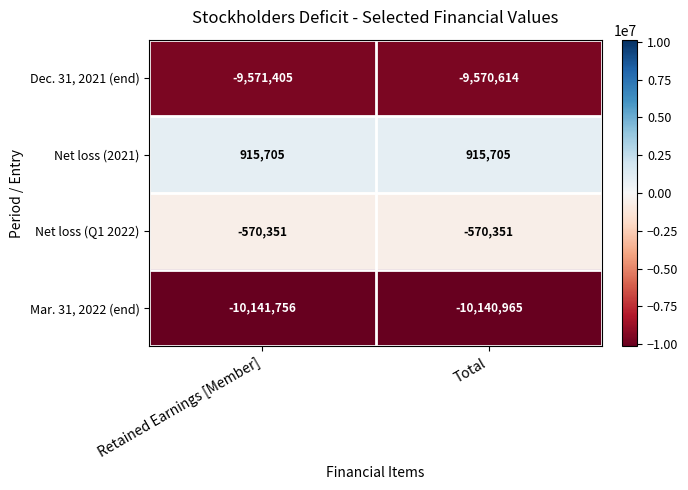

Reading right to left, extract all data points from this chart.

Dec. 31, 2021 (end): Total=-9570614	Retained Earnings [Member]=-9571405
Net loss (2021): Total=915705	Retained Earnings [Member]=915705
Net loss (Q1 2022): Total=-570351	Retained Earnings [Member]=-570351
Mar. 31, 2022 (end): Total=-10140965	Retained Earnings [Member]=-10141756